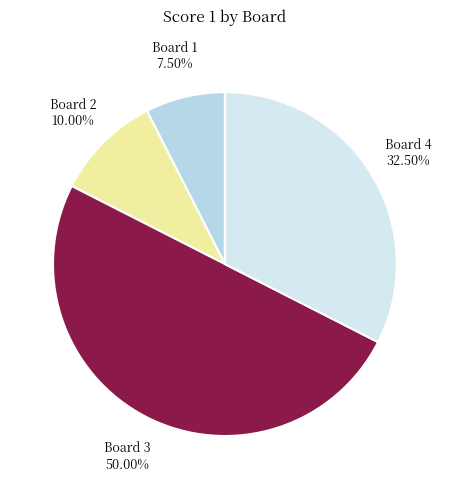

How many slices are in this pie chart?

4